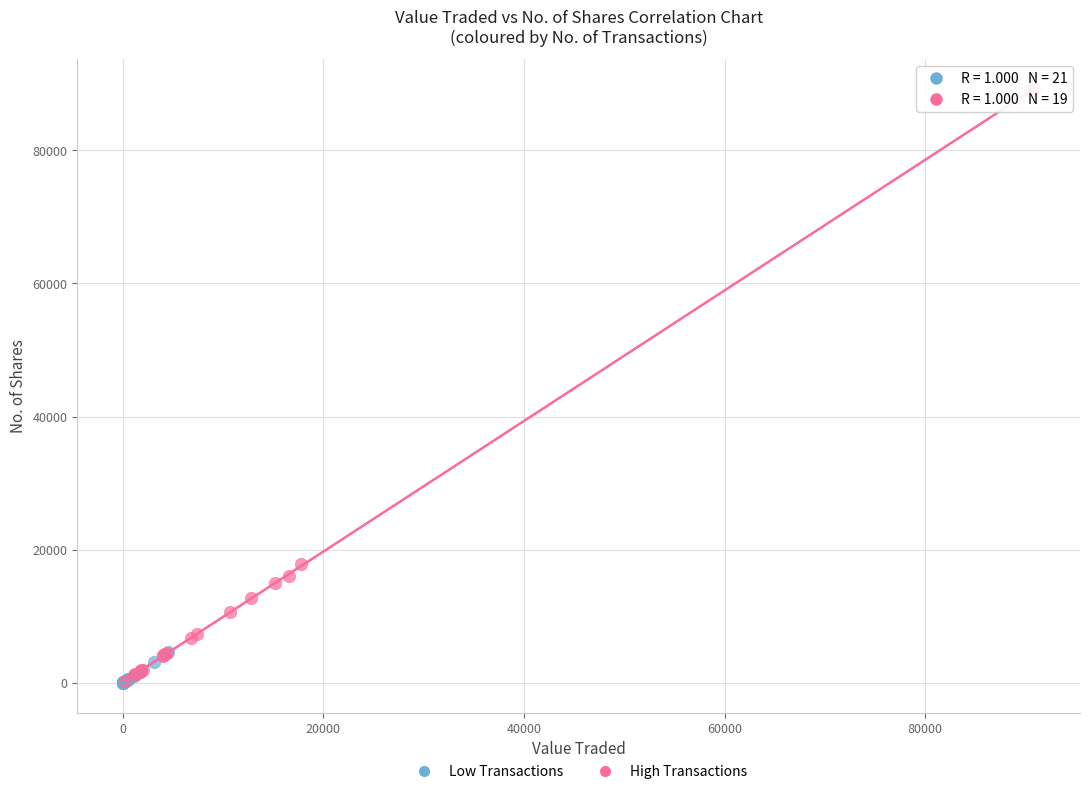

What are all the series names shown in the legend?

Low Transactions, High Transactions